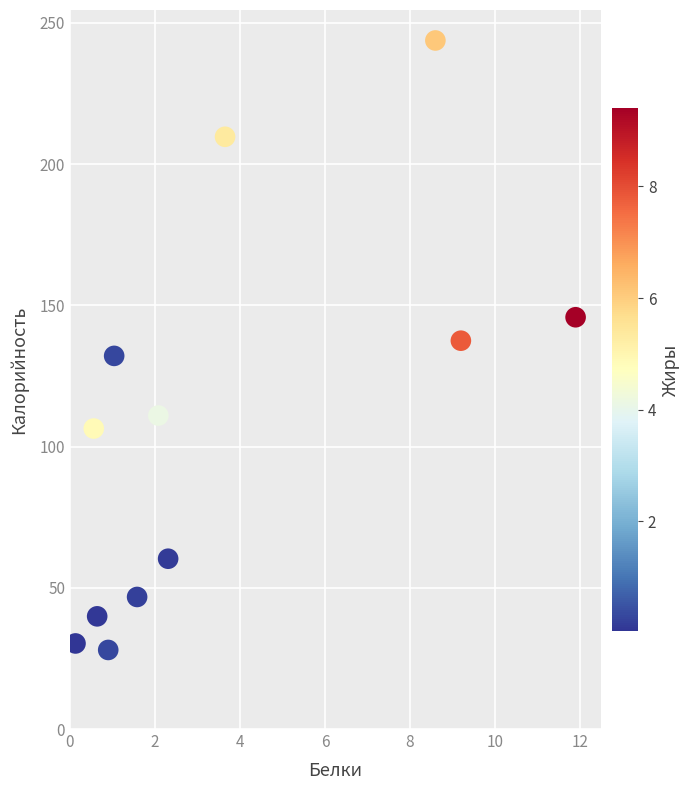

What is the average Y value?

107.6